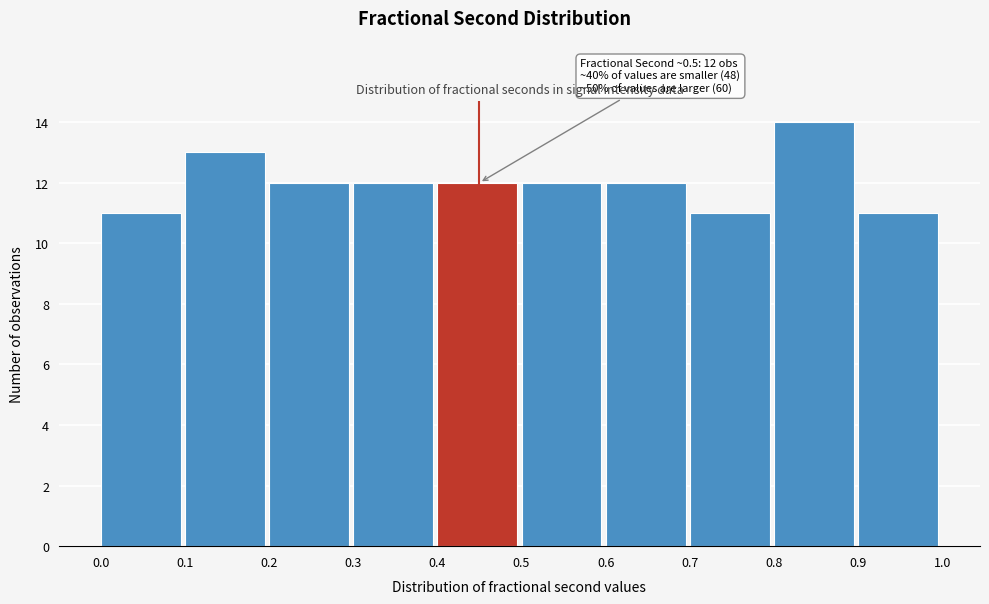

Over which range of the x-axis is the bar tallest?

0.8 to 0.9